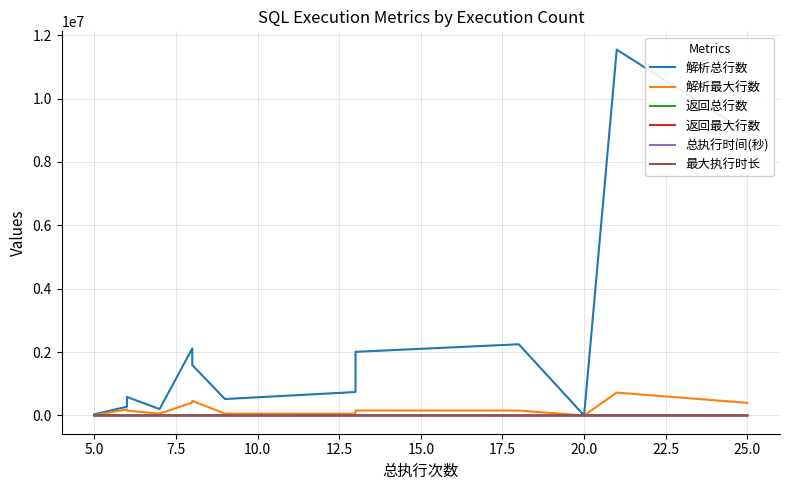

How many data points in 返回最大行数 are above 1?

1